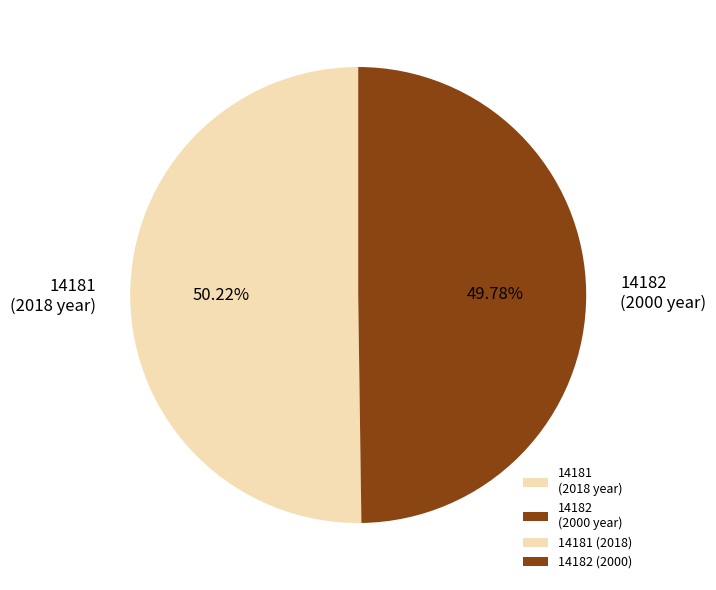

To the nearest percent, what percentage of the pie is 14181?

50%